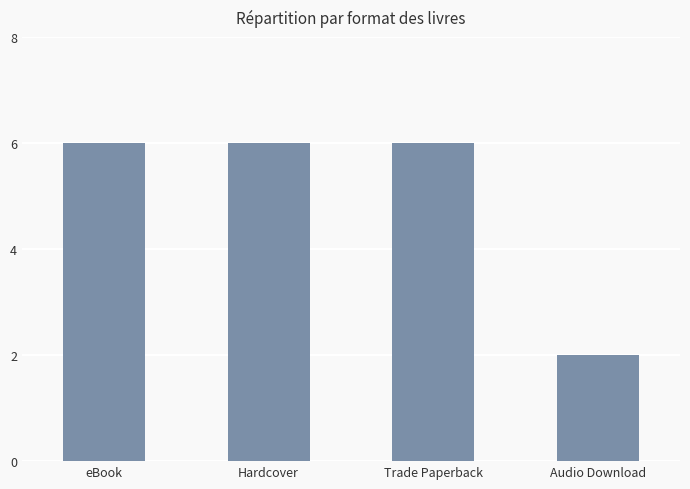

Reading right to left, extract all data points from this chart.

2	6	6	6